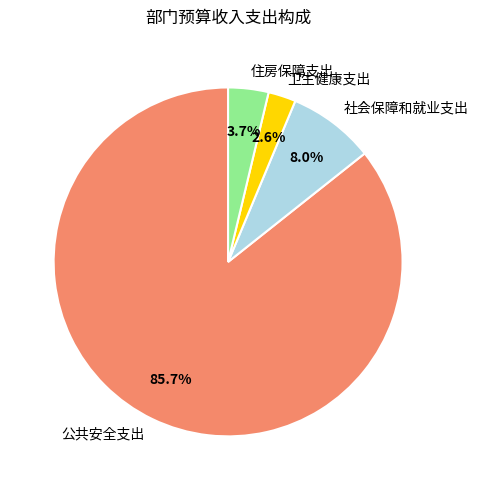

Which has a higher value, 住房保障支出 or 公共安全支出?

公共安全支出